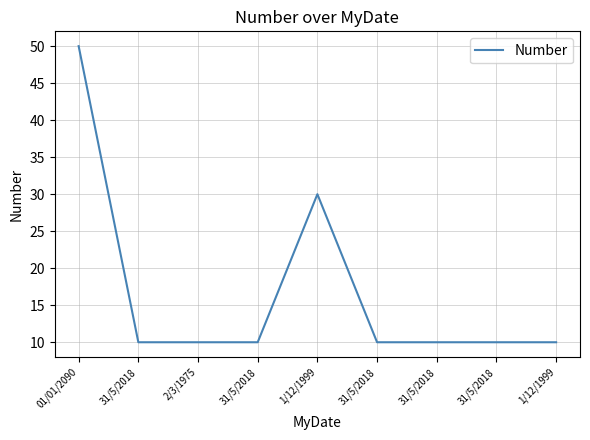

How many lines are shown in the chart?

1